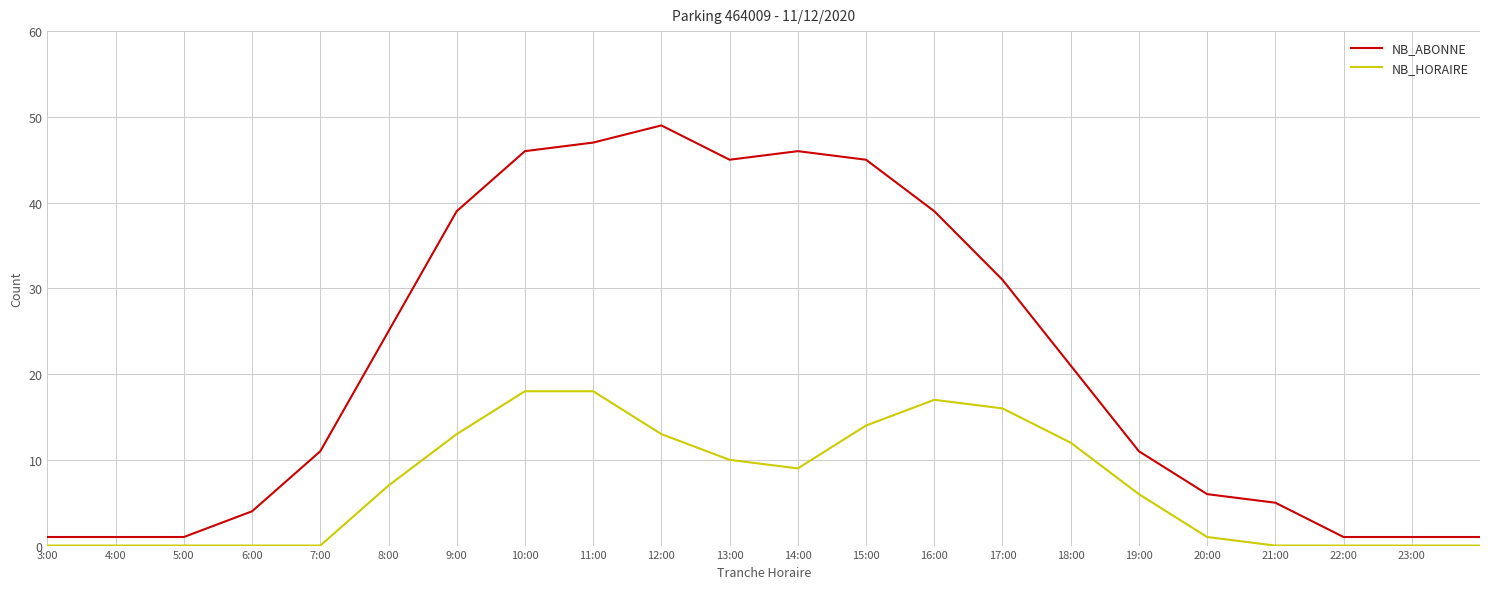

Which series has the largest range (max minus min)?

NB_ABONNE